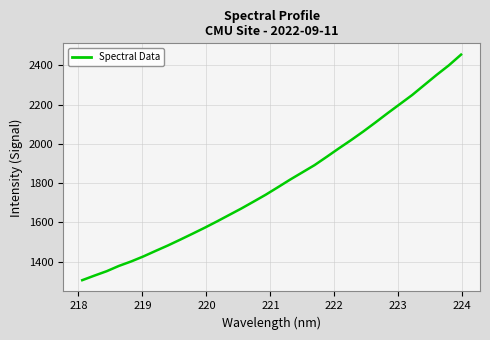

What is the maximum value shown in the chart?

2455.4